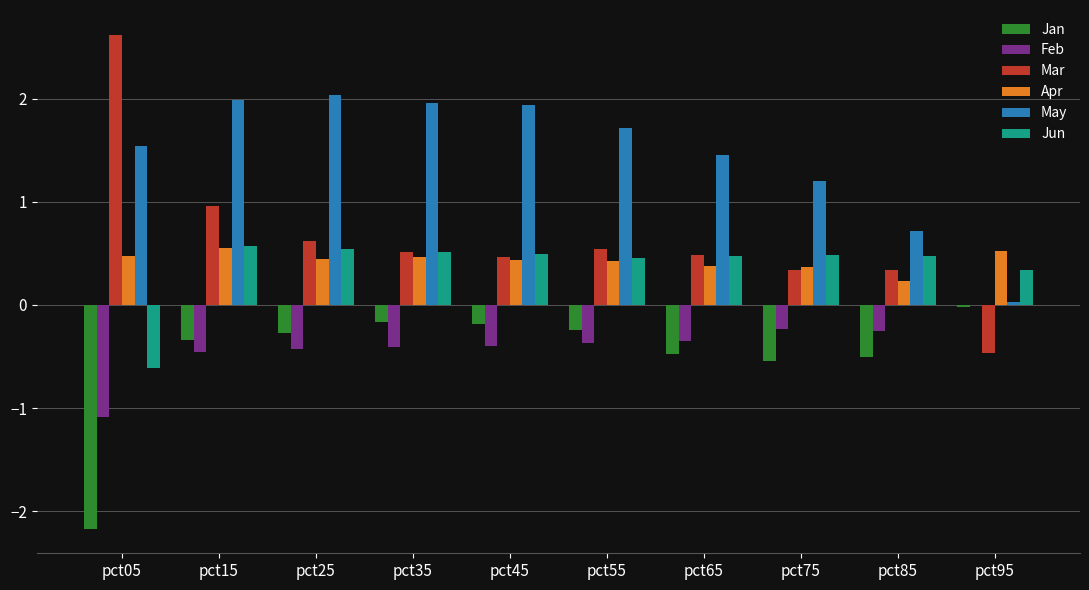

Is the value of Apr at pct35 greater than the value of Mar at pct15?

No